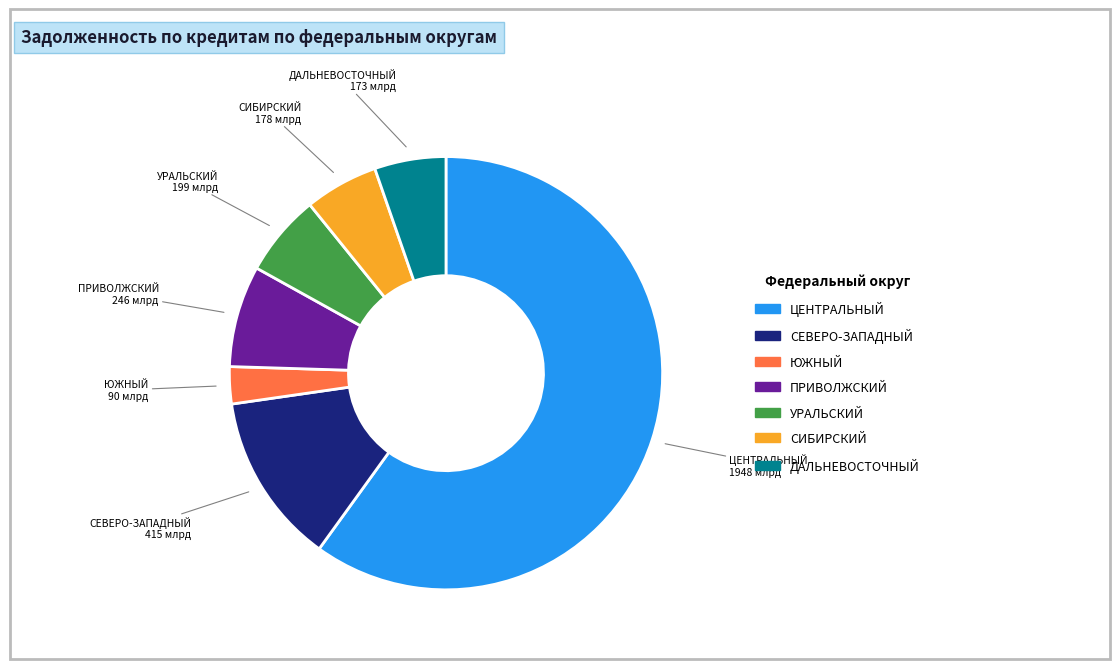

Is there any slice that represents more than half of the pie?

Yes